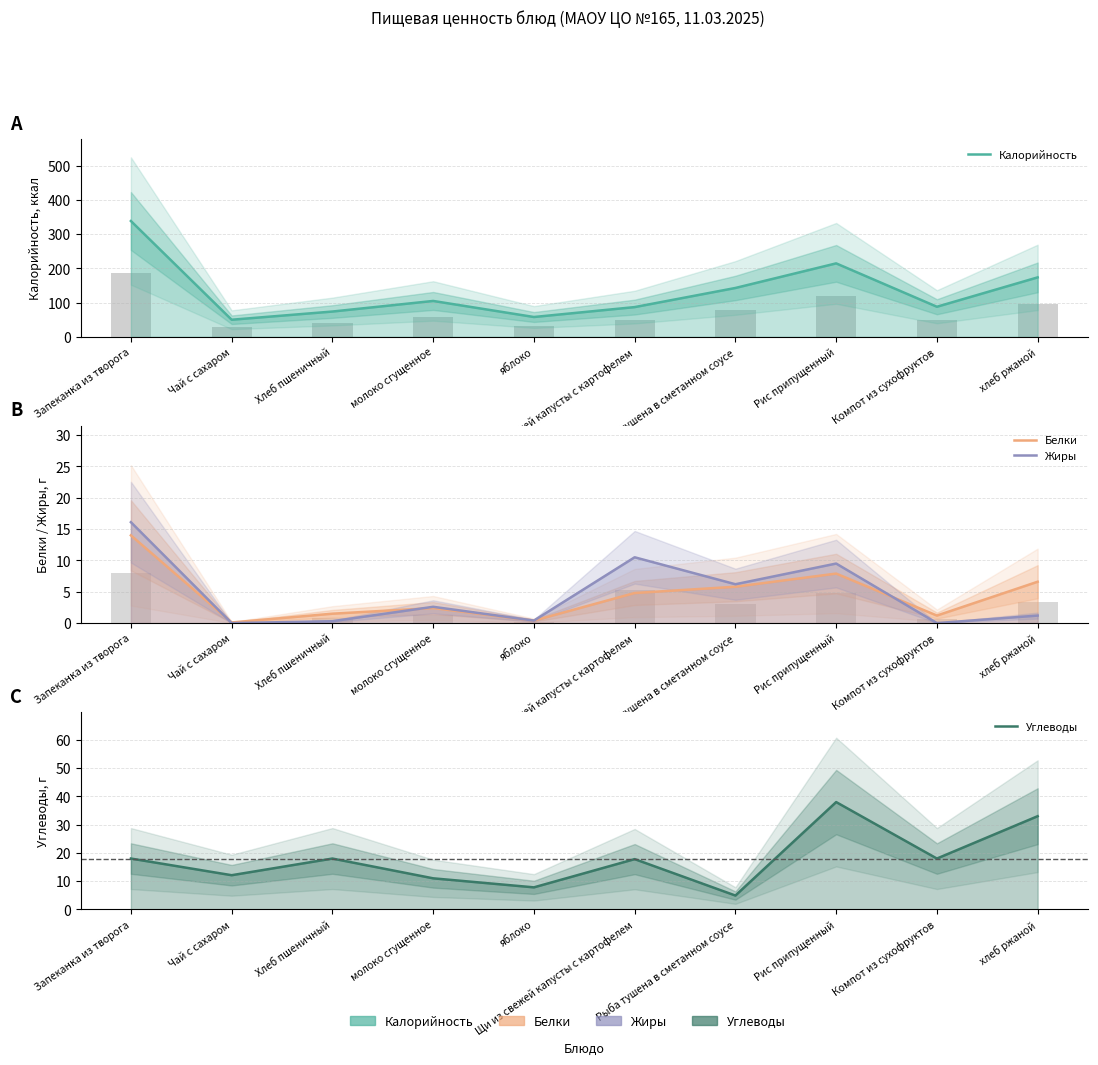

What is the sum of all Белки values?

44.7